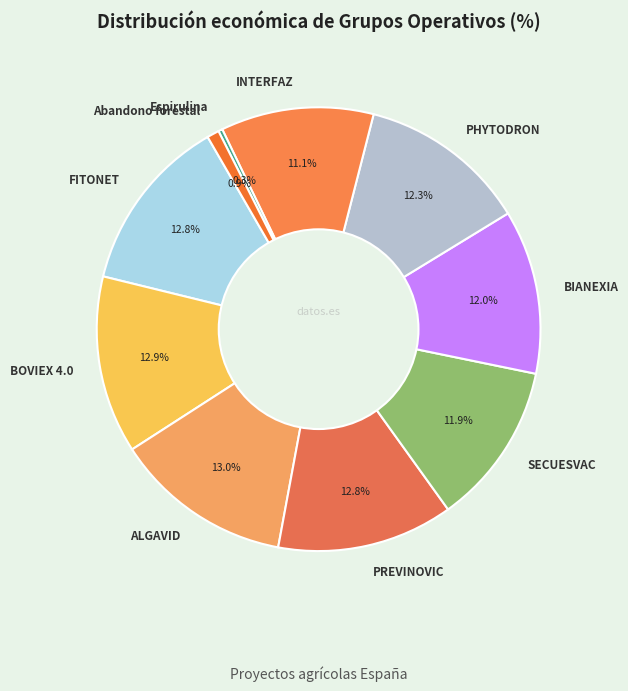

Do BIANEXIA and INTERFAZ together represent more than half of the pie?

No